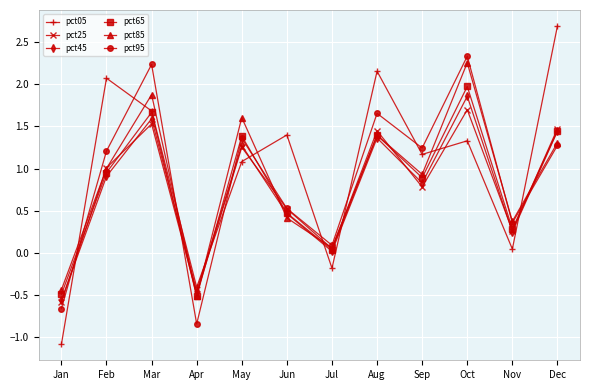

The value of pct25 at Dec is 2.0. True or false?

False